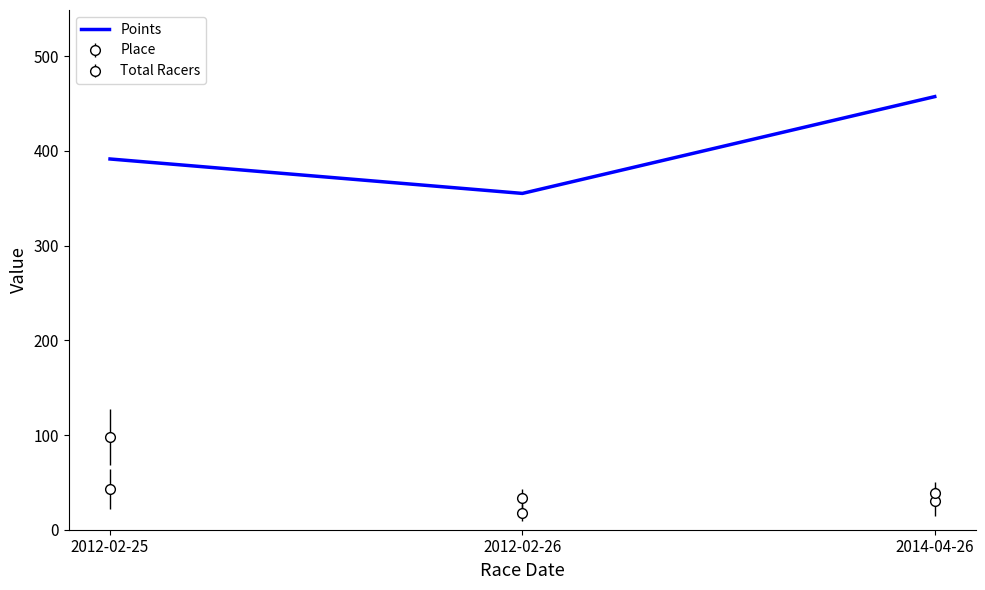

What position from the right is 2012-02-26?

2